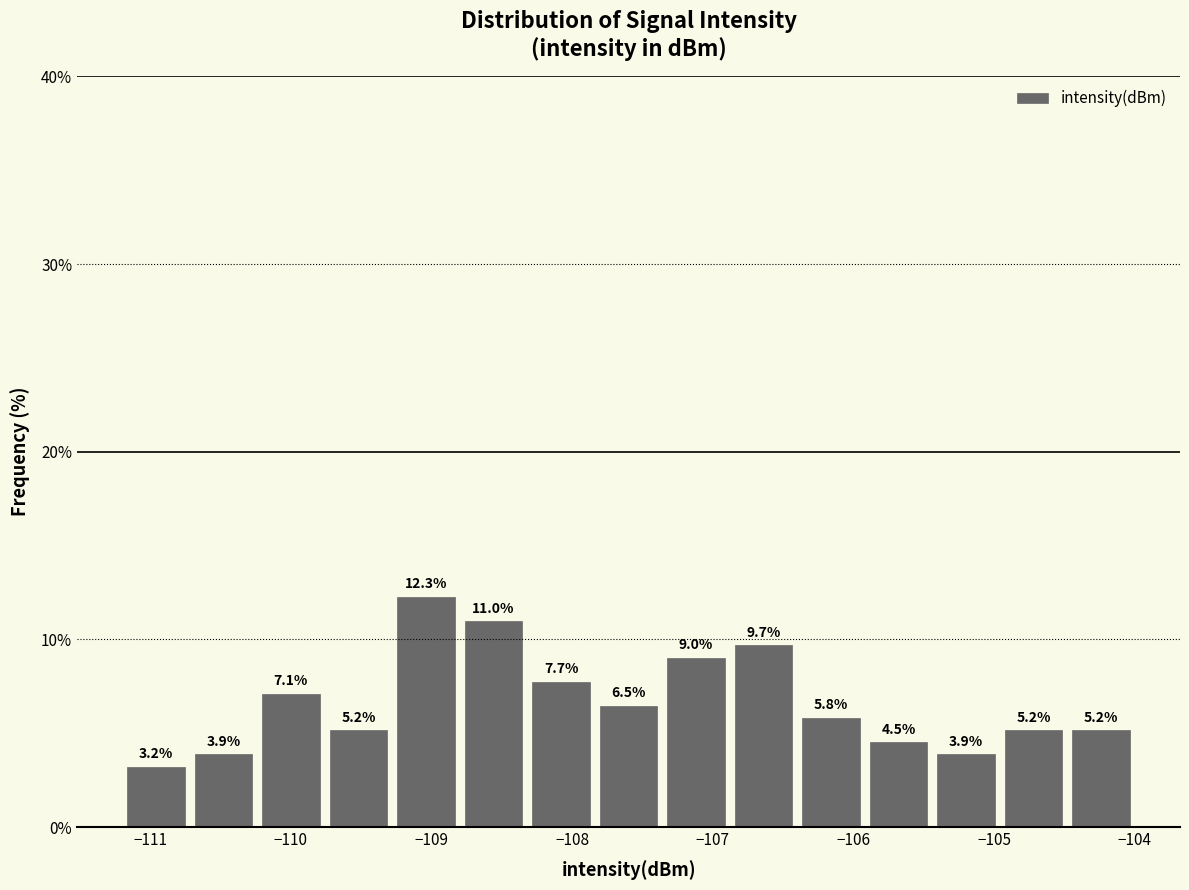

Reading left to right, transcribe this chart: for each bar, give the range it covers on the x-axis and its height. The bar edges are not printed on the chart, so give them approximately, as read against the axis.

-111.20 to -110.72: 3.2
-110.72 to -110.24: 3.9
-110.24 to -109.76: 7.1
-109.76 to -109.28: 5.2
-109.28 to -108.80: 12.3
-108.80 to -108.32: 11.0
-108.32 to -107.84: 7.7
-107.84 to -107.36: 6.5
-107.36 to -106.88: 9.0
-106.88 to -106.40: 9.7
-106.40 to -105.92: 5.8
-105.92 to -105.44: 4.5
-105.44 to -104.96: 3.9
-104.96 to -104.48: 5.2
-104.48 to -104.00: 5.2